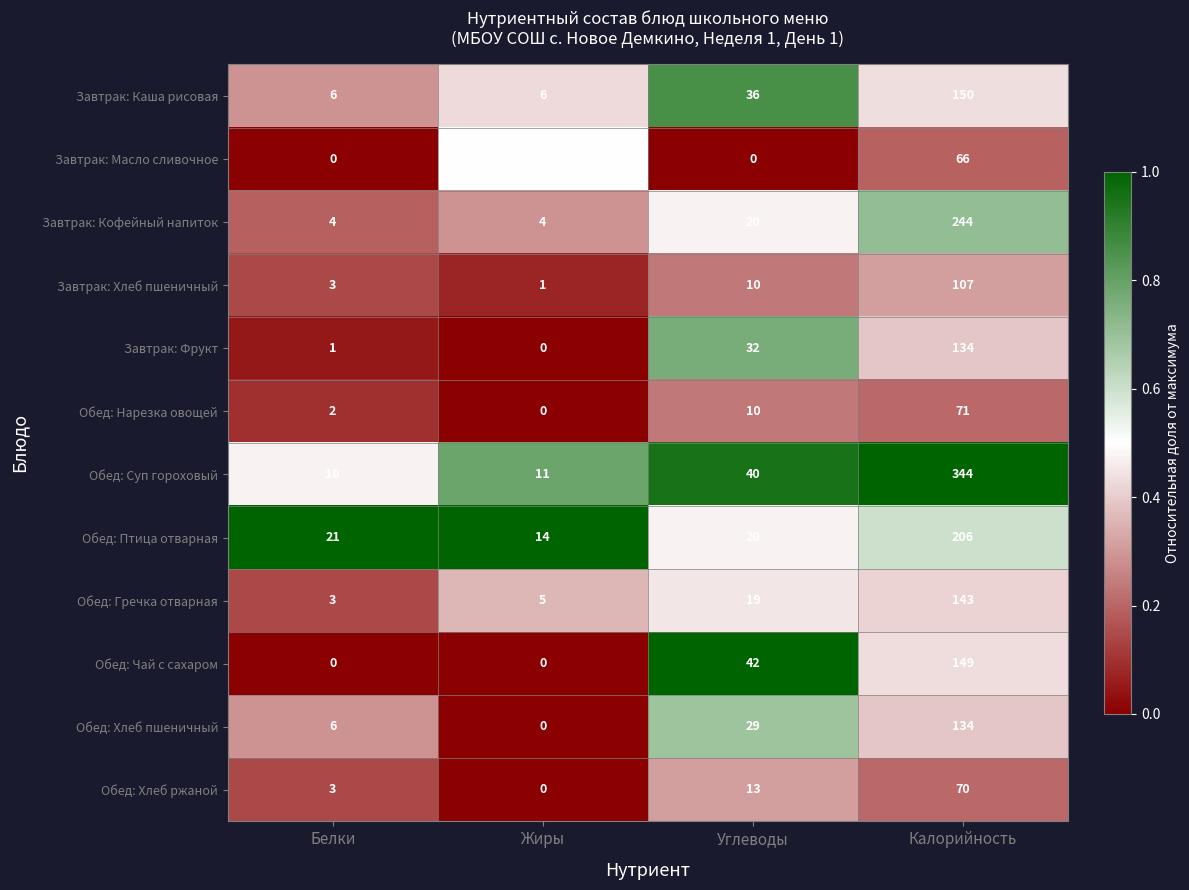

The value of Завтрак: Кофейный напиток at Калорийность is 438. True or false?

False